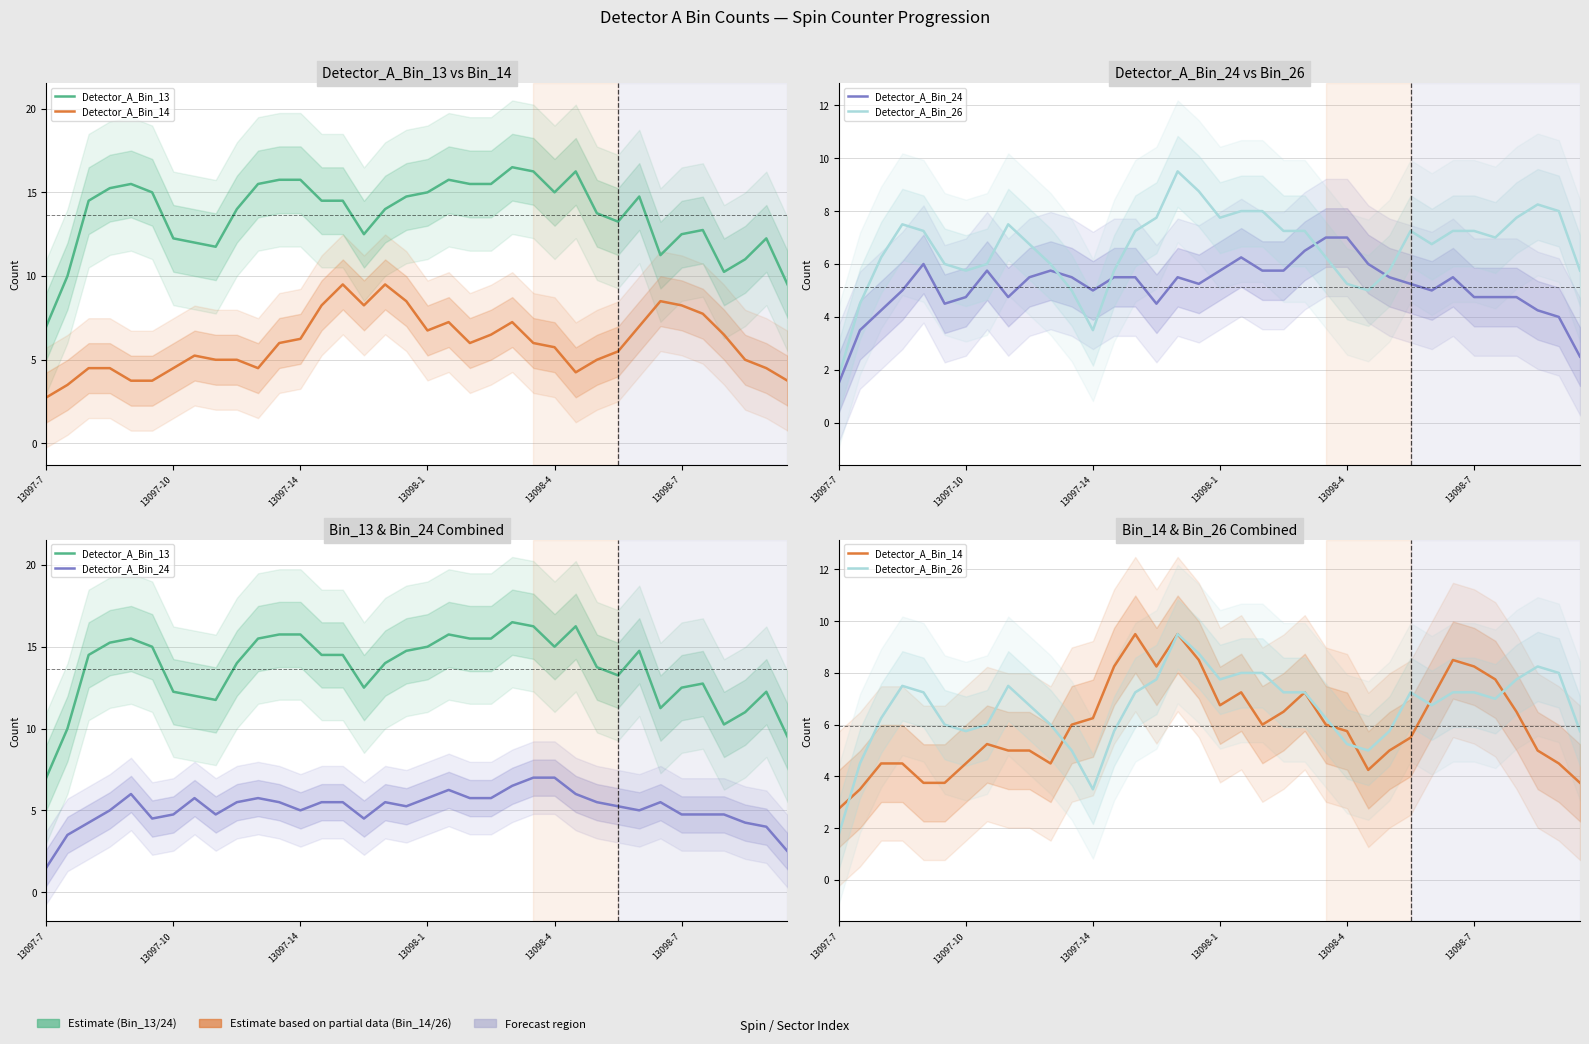

True or false: Detector_A_Bin_26 has a value of 5.8 at 13097-10.

True